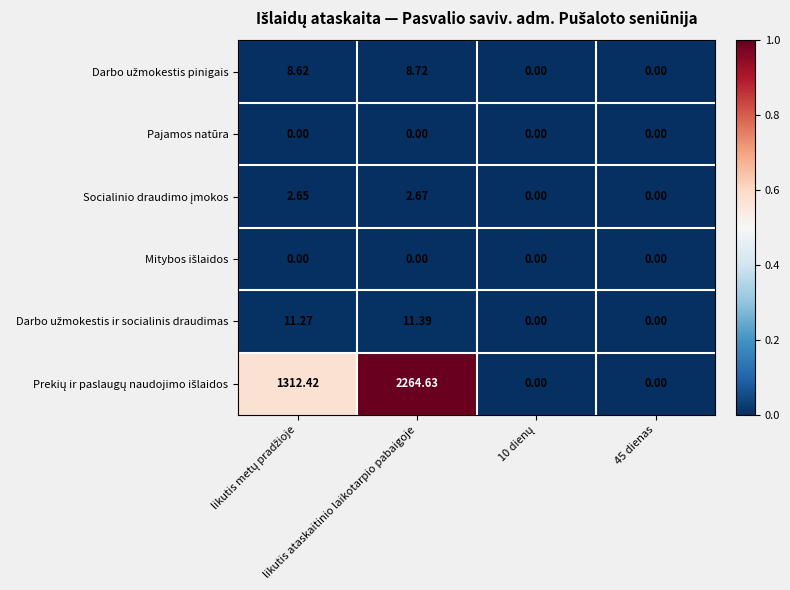

How many series are shown in this chart?

6